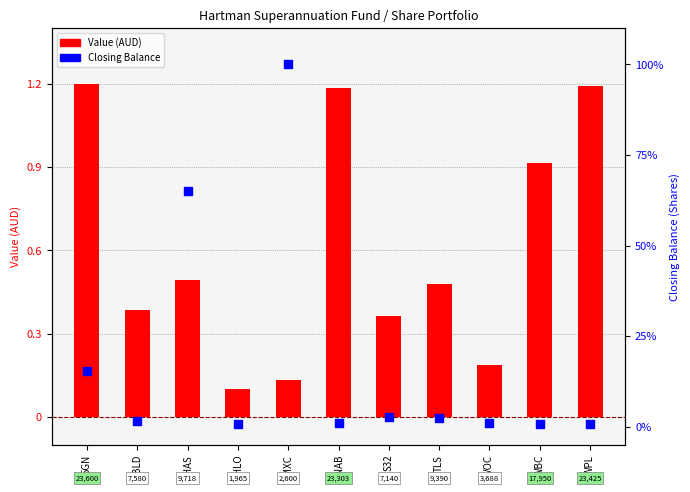

Which series contains the highest Y value?

Closing Balance